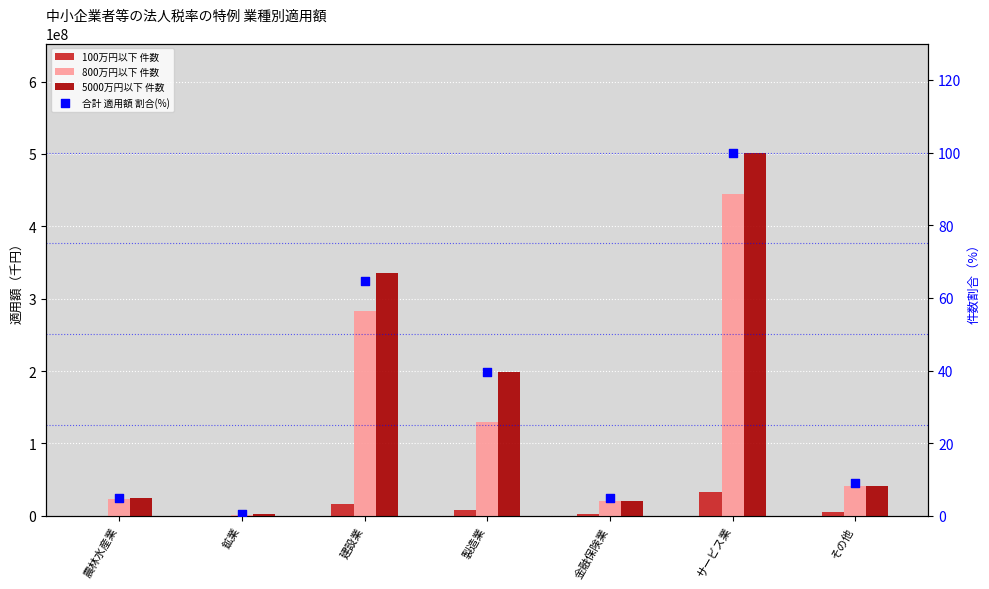

Is the value of 5000万円以下 件数 at 建設業 greater than the value of 合計 適用額 割合(%) at サービス業?

Yes